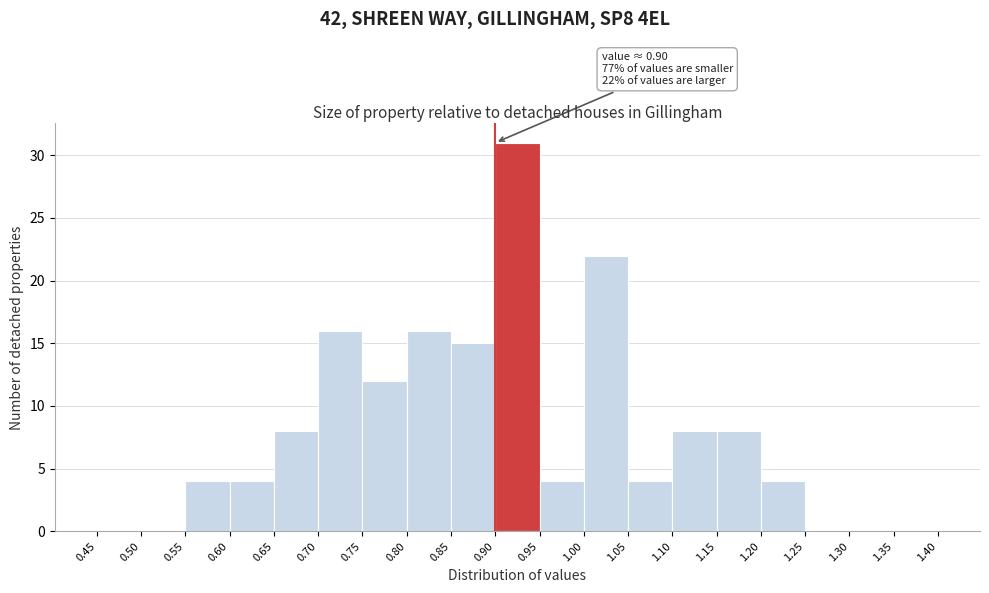

Which range on the x-axis has the tallest bar?

0.90 to 0.95